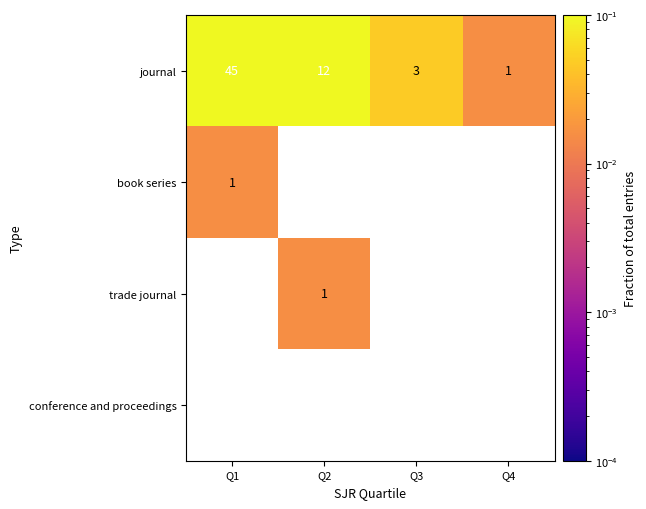

At Q4, list the series in order from largest to smallest.

journal, book series, trade journal, conference and proceedings